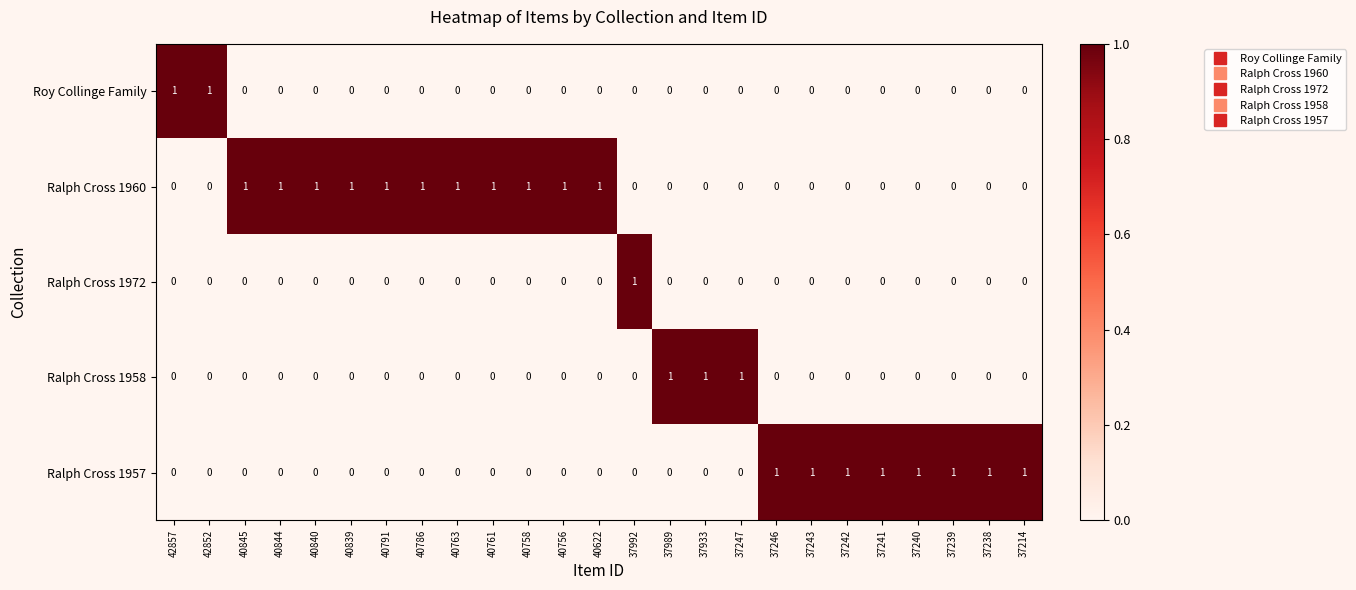

At how many categories does at least one series exceed 0?

25